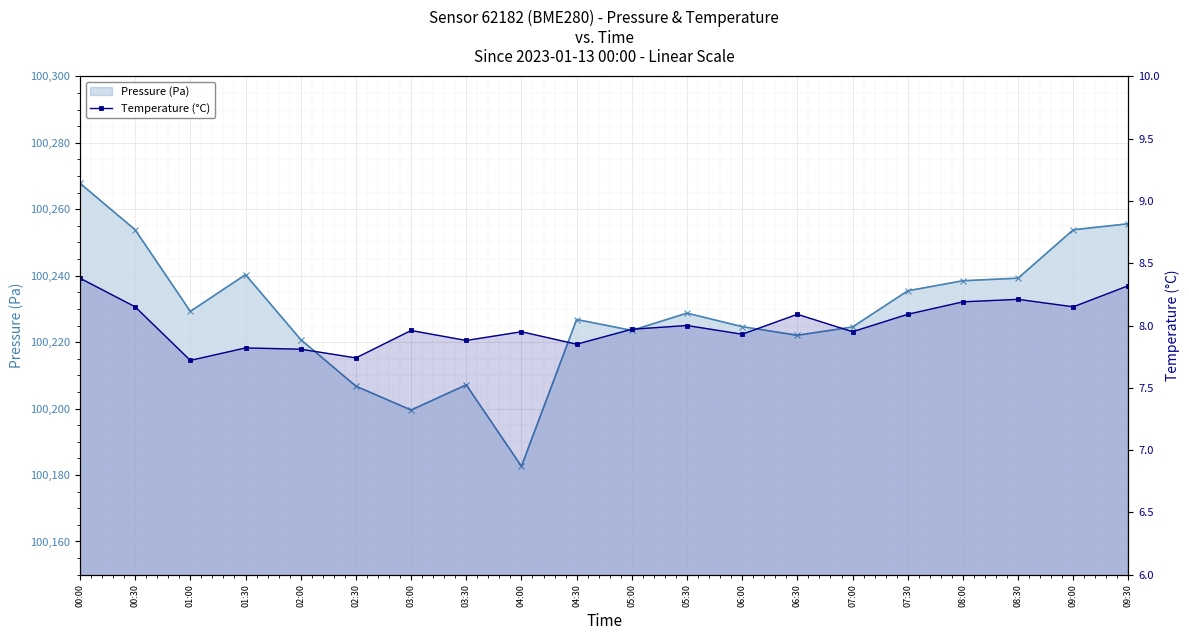

Which series has the largest total across all categories?

Pressure (Pa)